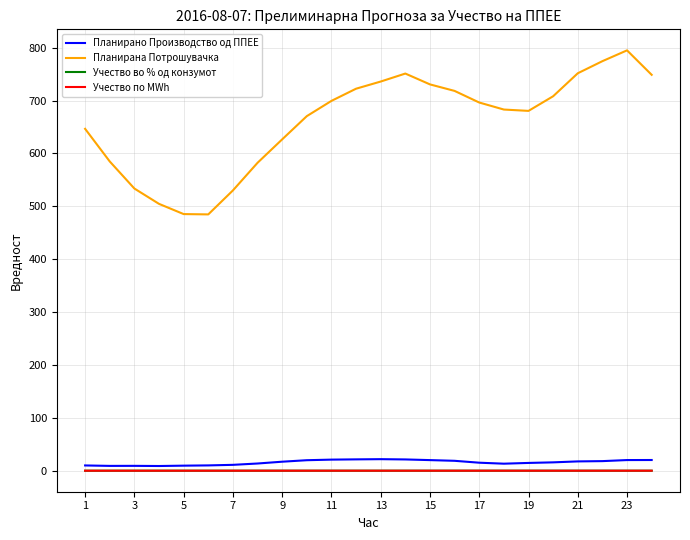

Does the chart display data point markers on the line(s)?

No